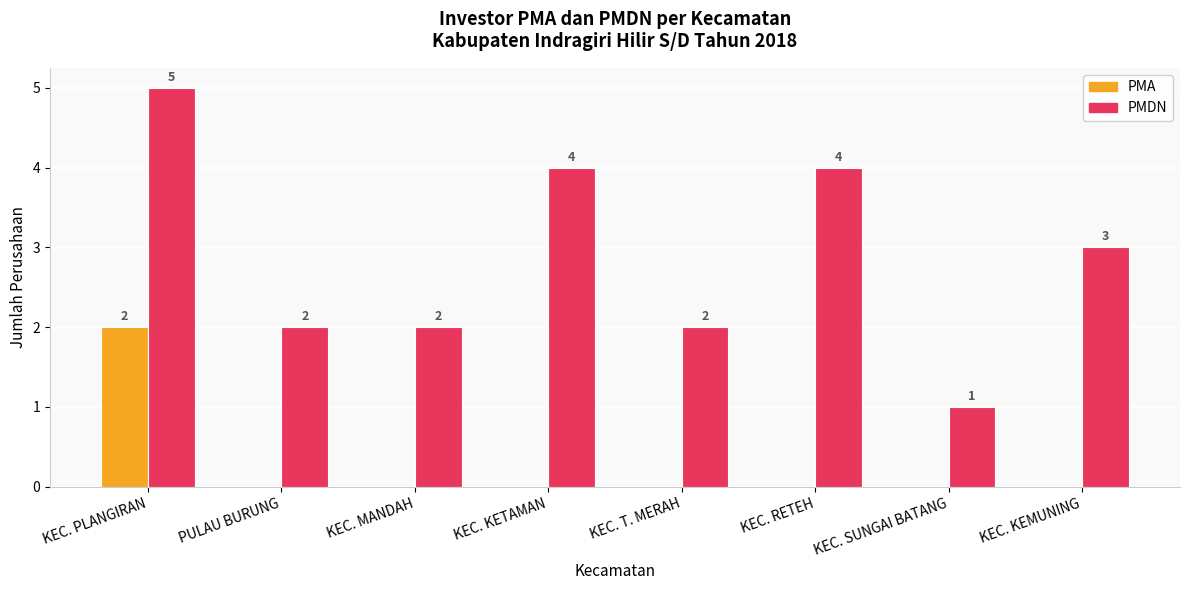

Read the PMDN value at PULAU BURUNG.

2